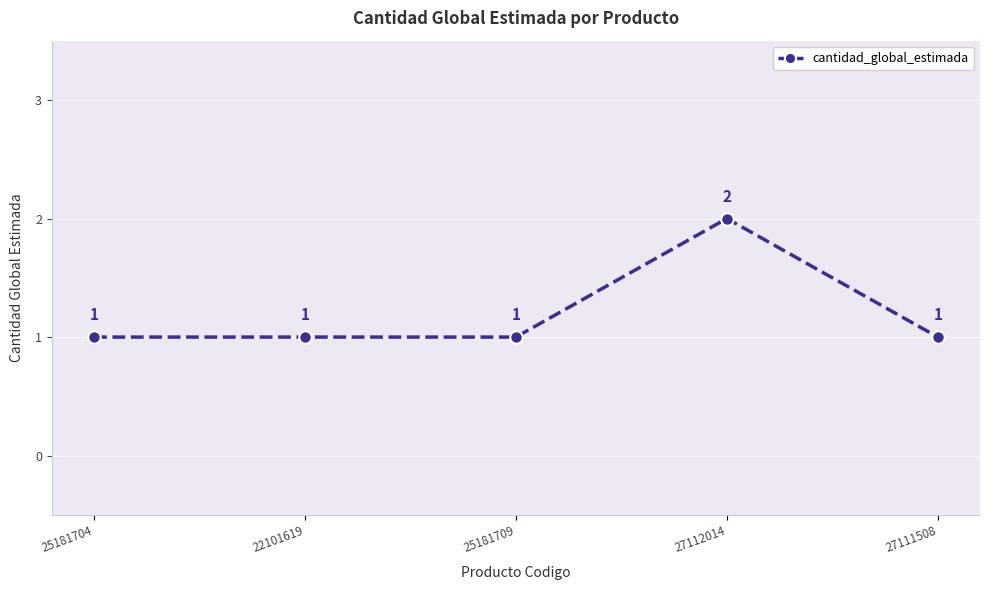

Reading left to right, extract all data points from this chart.

25181704=1	22101619=1	25181709=1	27112014=2	27111508=1